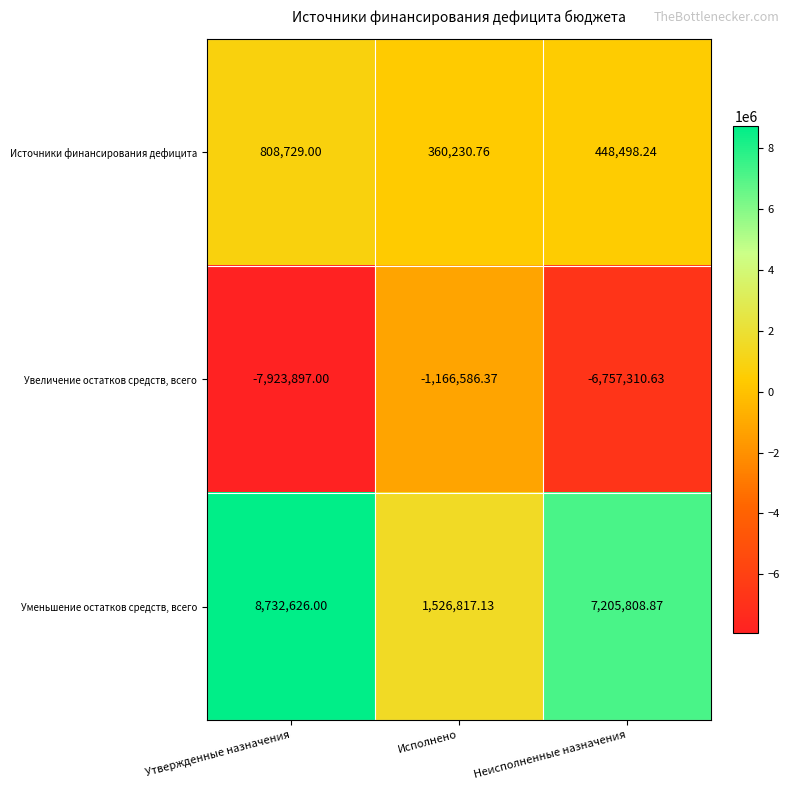

Where does the Источники финансирования дефицита series first go above 448498?

Утвержденные назначения